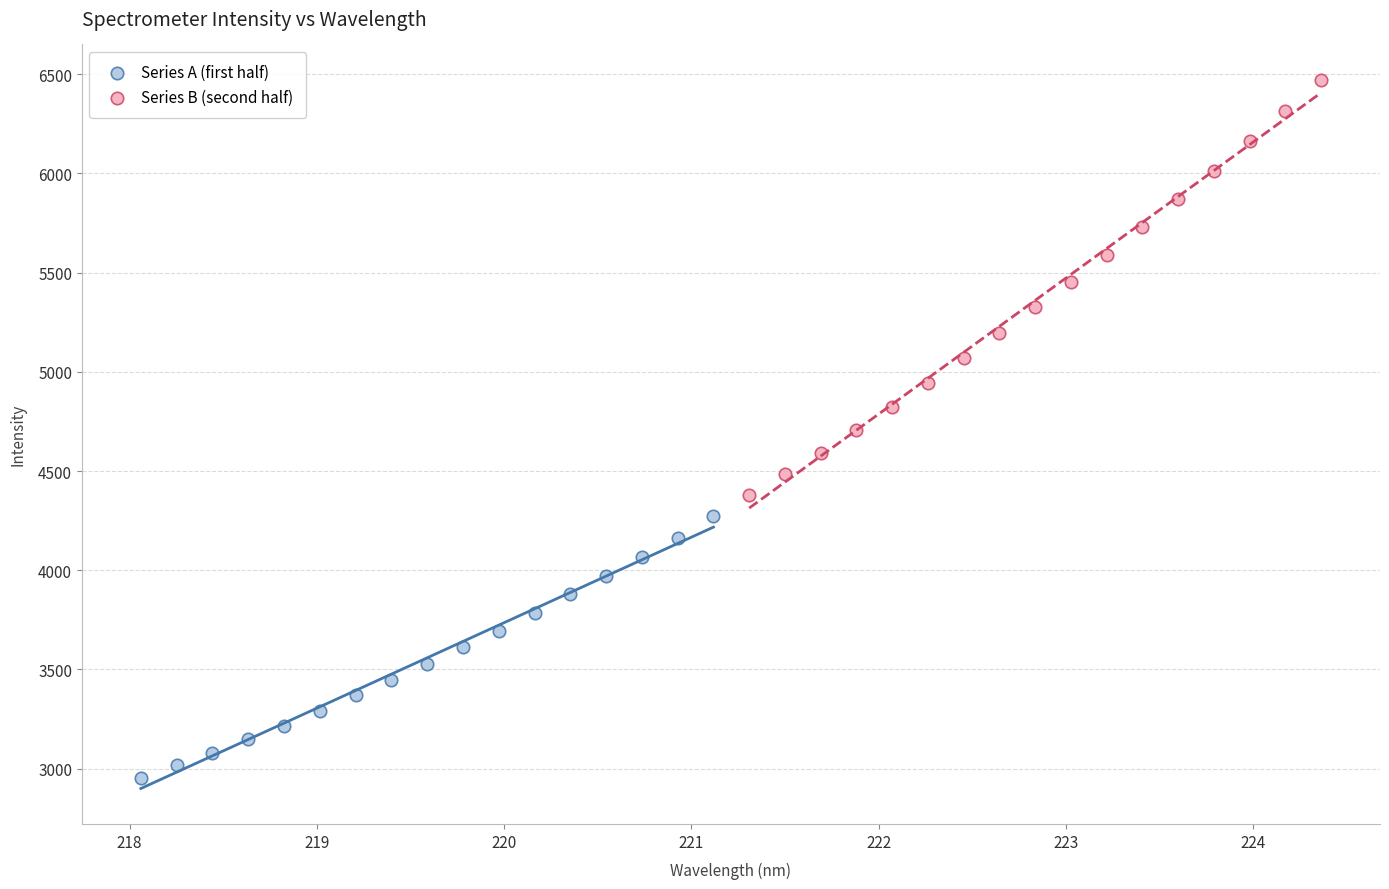

Which series reaches the maximum Y coordinate?

Series B (second half)